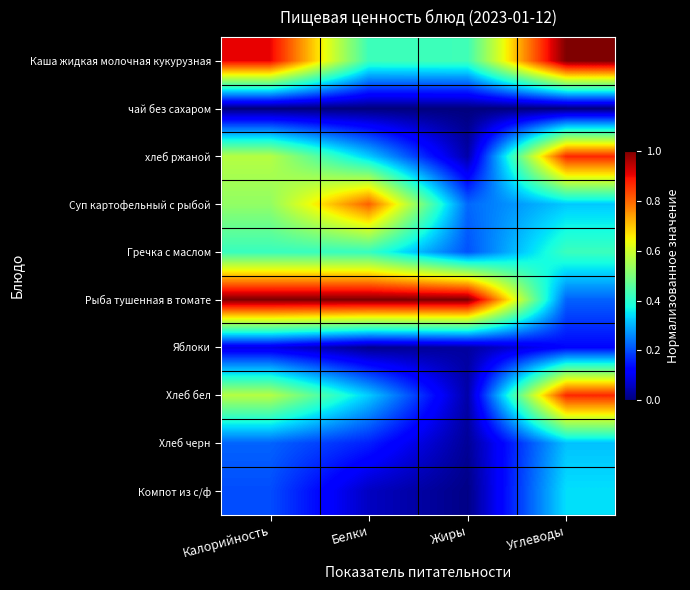

What is the greatest value displayed?

1.0